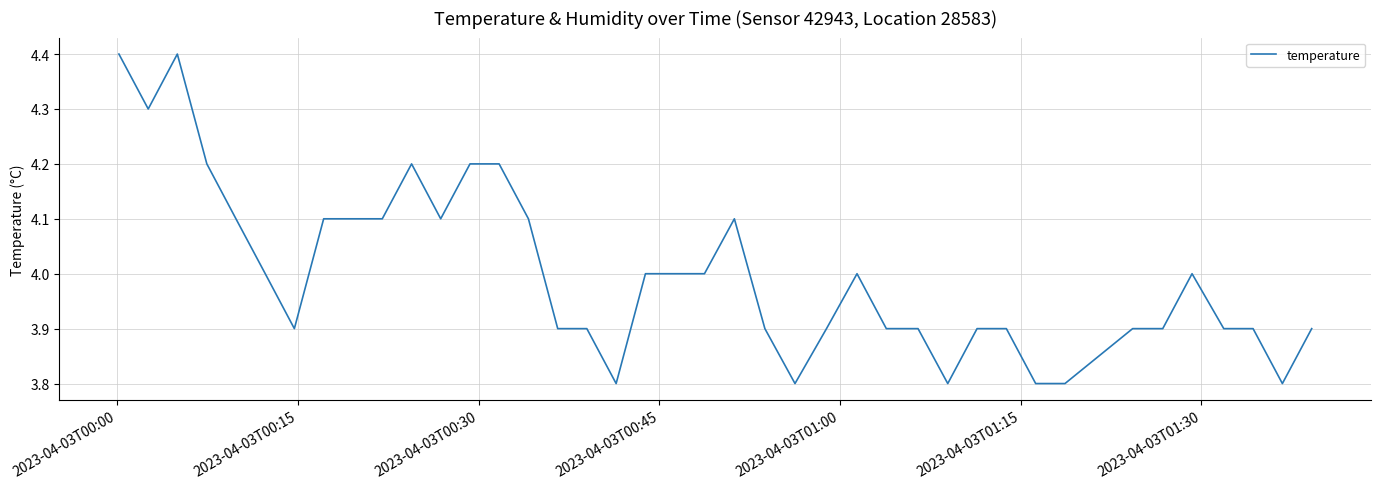

Count the values in the range 3 to 4.

26